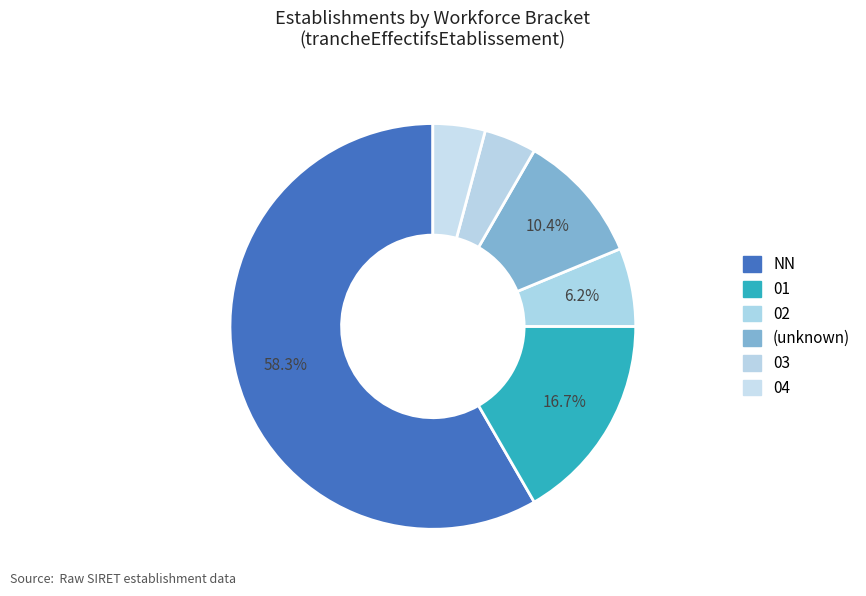

Which category has the smallest portion of the pie?

04